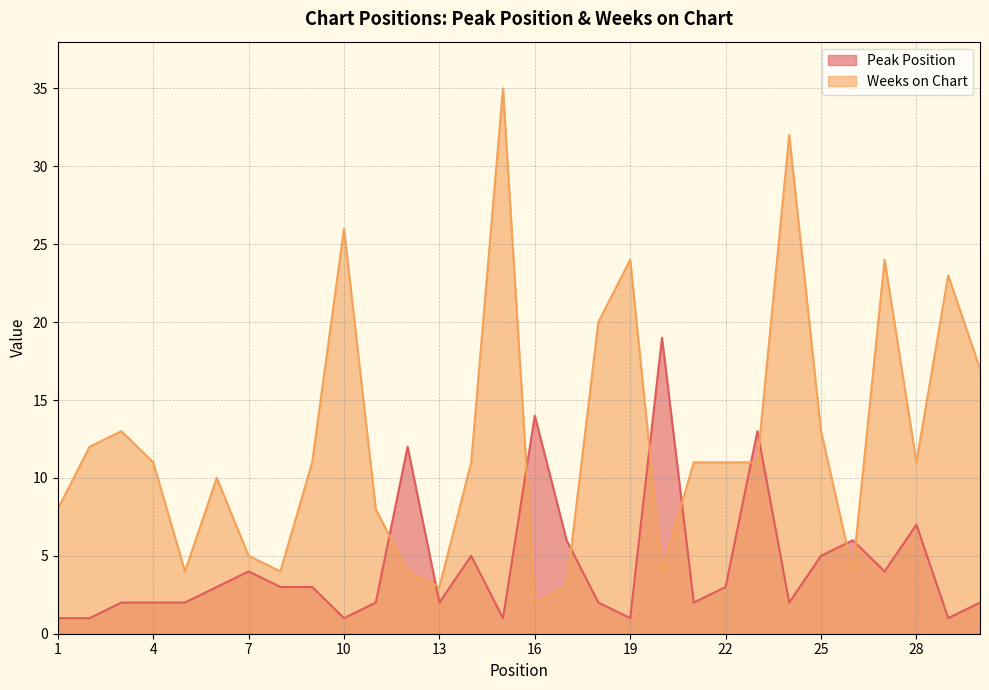

At which category does Peak Position reach its first local valley?

10